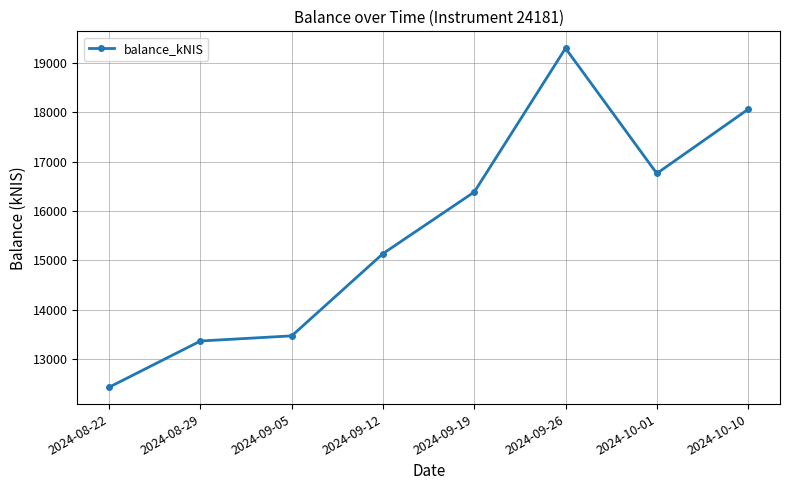

What is the average value?

15615.2